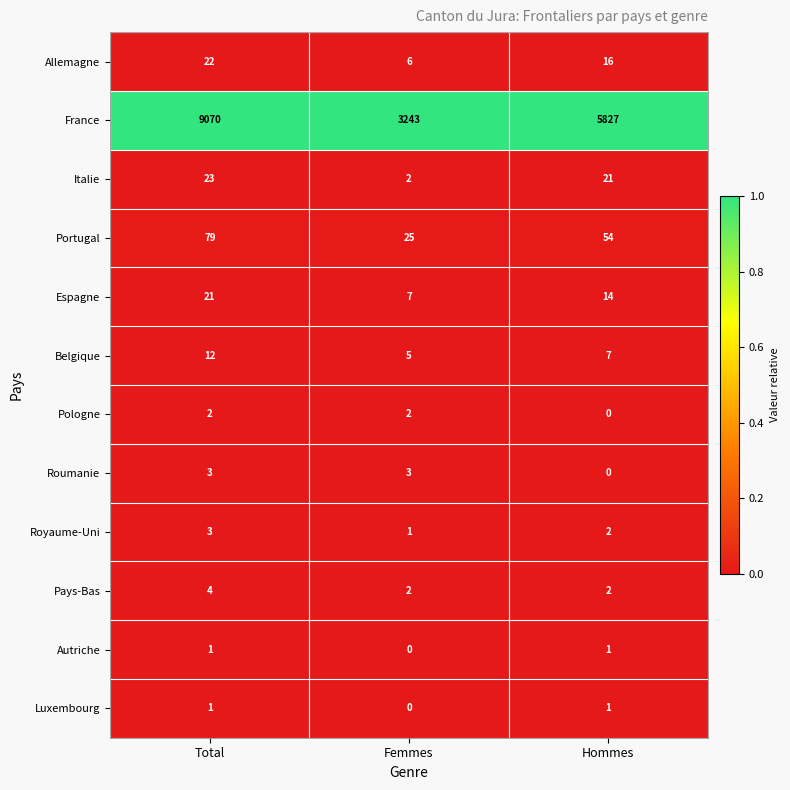

What is the greatest value displayed?

9070